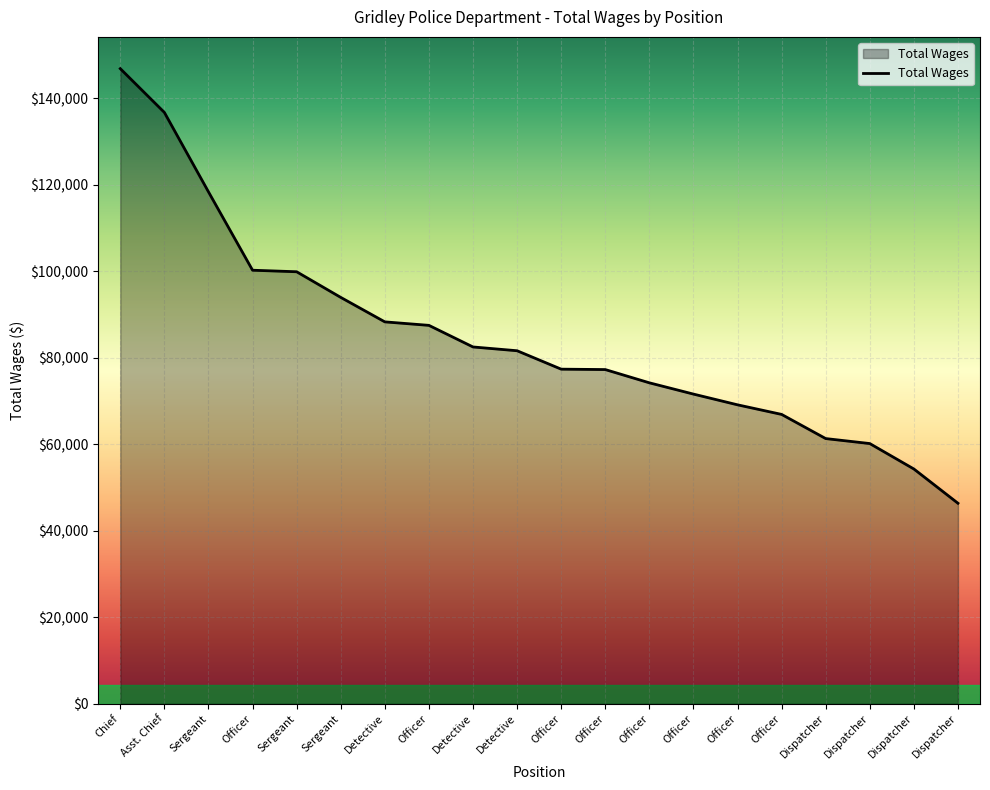

What is the difference between the values at Asst. Chief and Detective?

48402.2